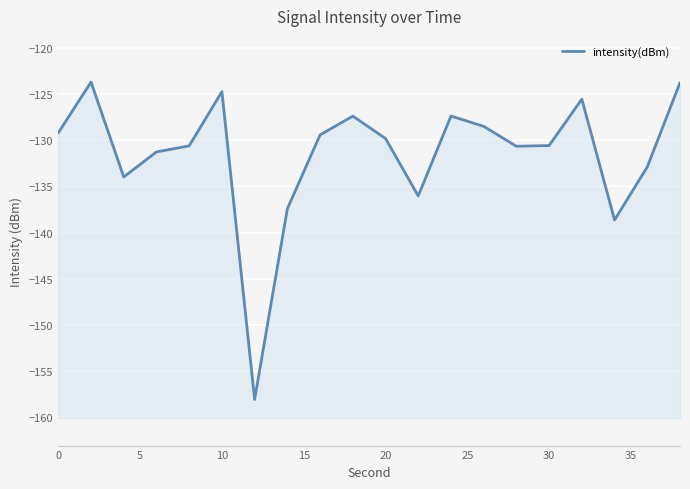

How many values are below -129?

13